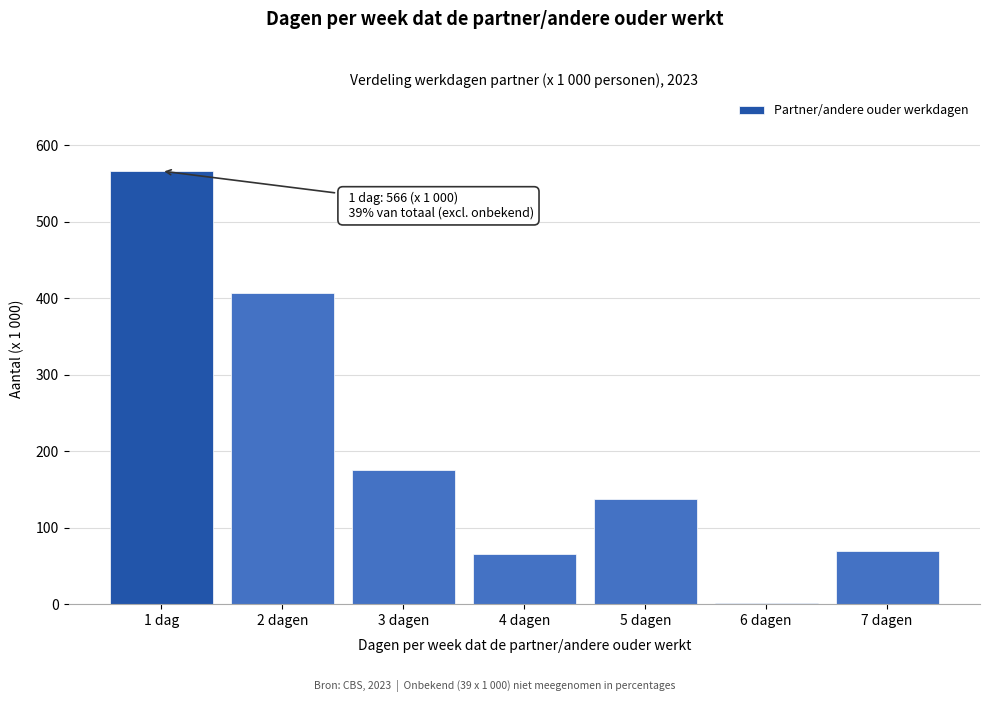

Reading right to left, extract all data points from this chart.

7 dagen=69	6 dagen=2	5 dagen=138	4 dagen=65	3 dagen=175	2 dagen=407	1 dag=566